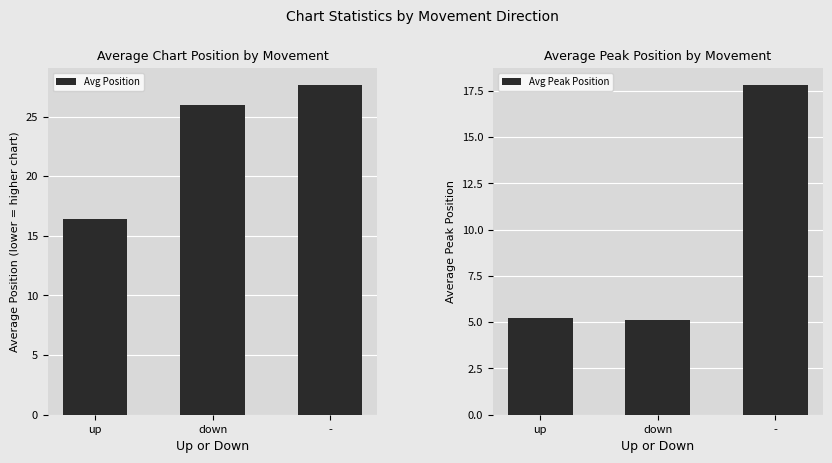

Reading left to right, extract all data points from this chart.

Avg Position: up=16.4	down=26.0	-=27.7
Avg Peak Position: up=5.2	down=5.1	-=17.8